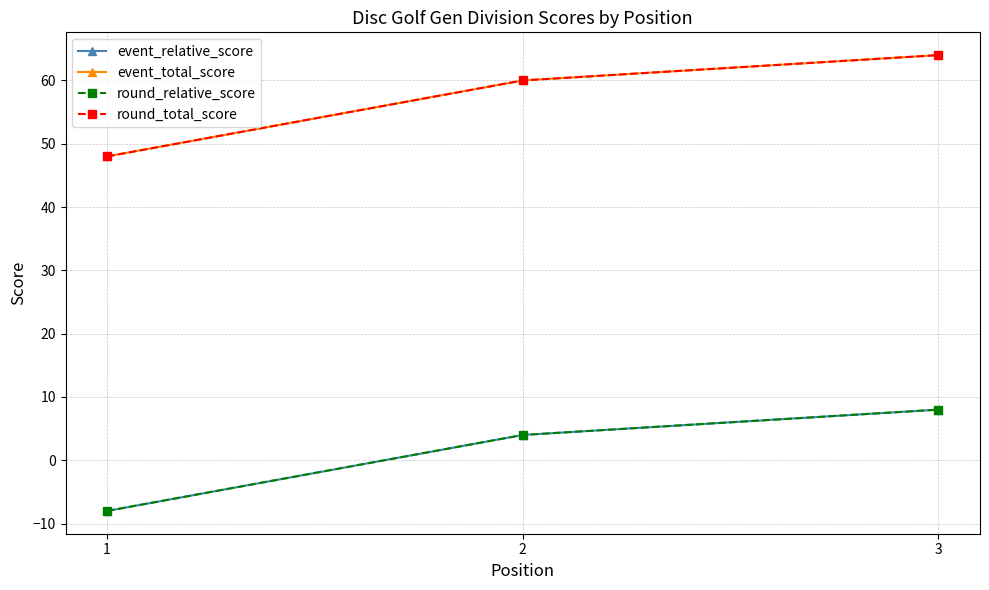

At which label does event_total_score first exceed 60?

3